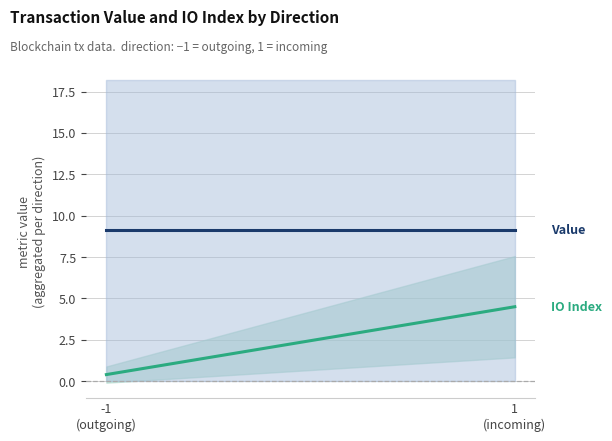

How many lines are shown in the chart?

6